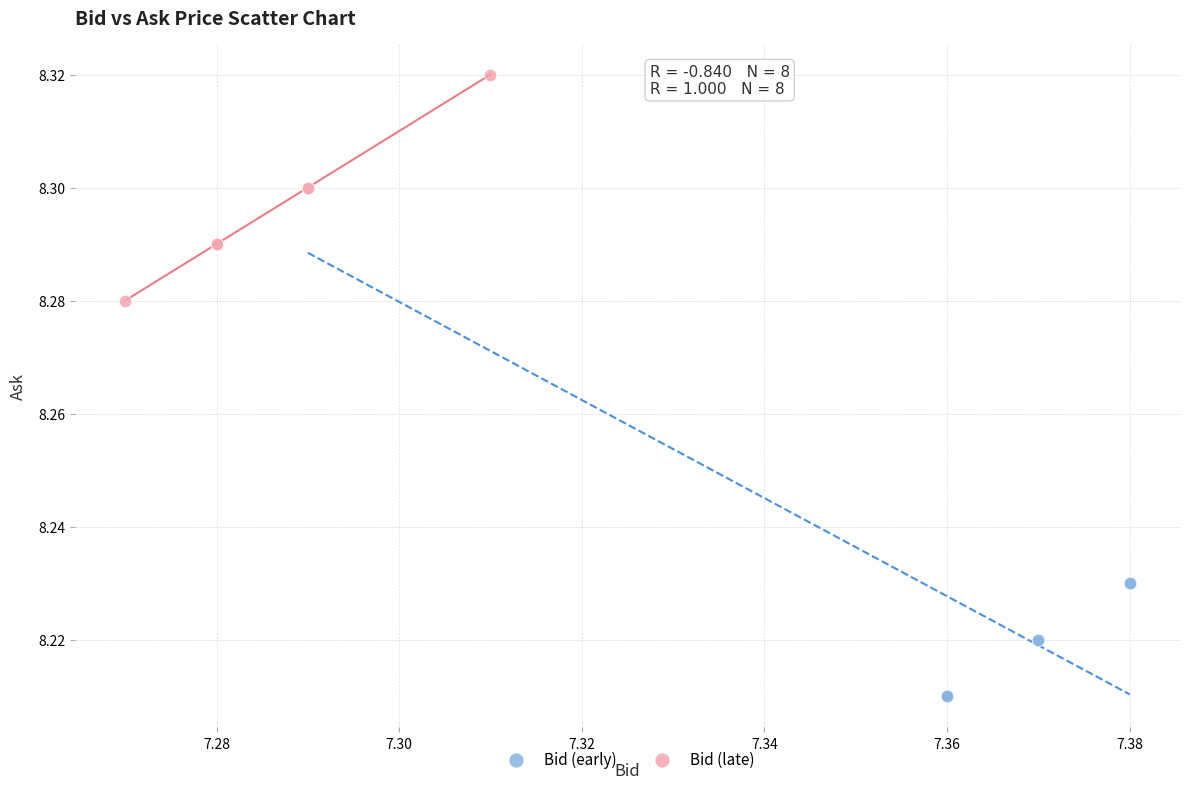

Which series has the widest spread of Y values?

Bid (early)